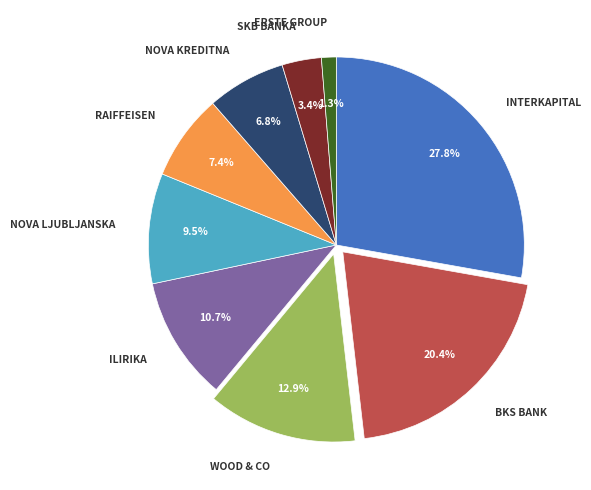

Rank the categories by value from lowest to highest.

ERSTE GROUP, SKB BANKA, NOVA KREDITNA, RAIFFEISEN, NOVA LJUBLJANSKA, ILIRIKA, WOOD & CO, BKS BANK, INTERKAPITAL